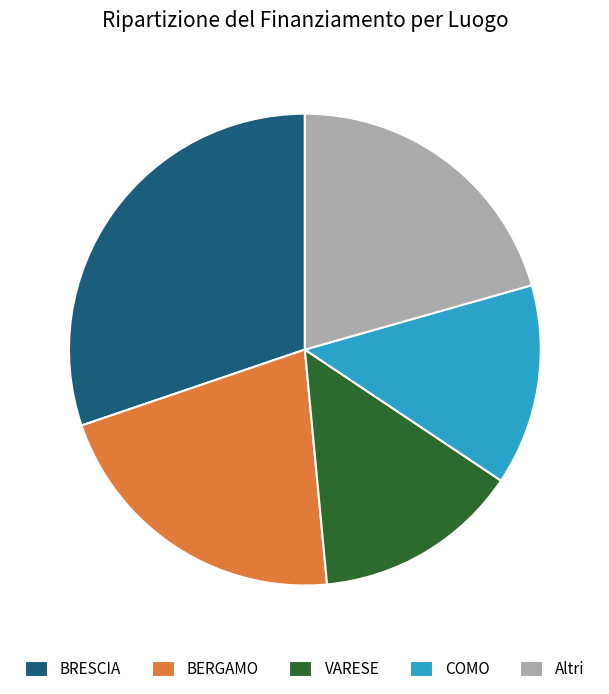

Which category has the biggest portion of the pie?

BRESCIA